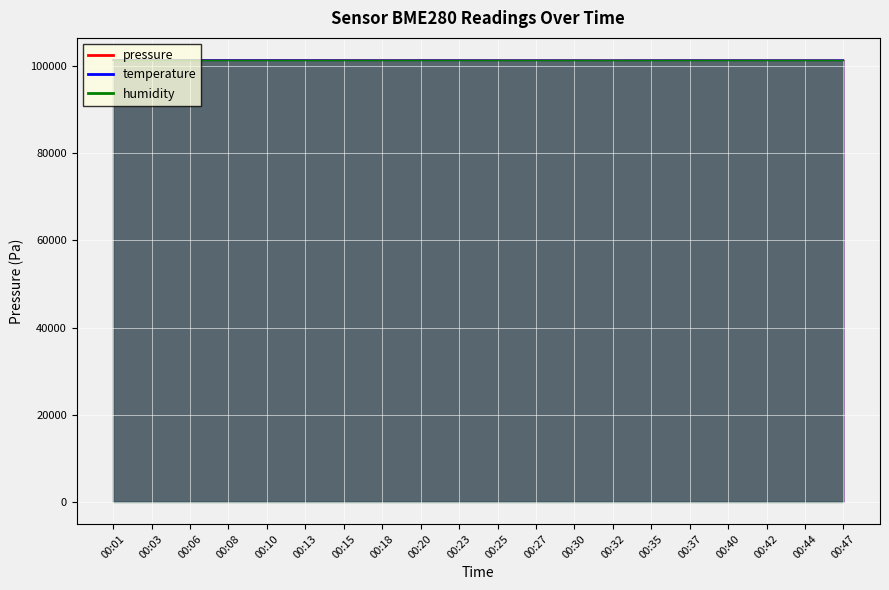

The pressure series shows 101390.9 at 00:37. True or false?

True